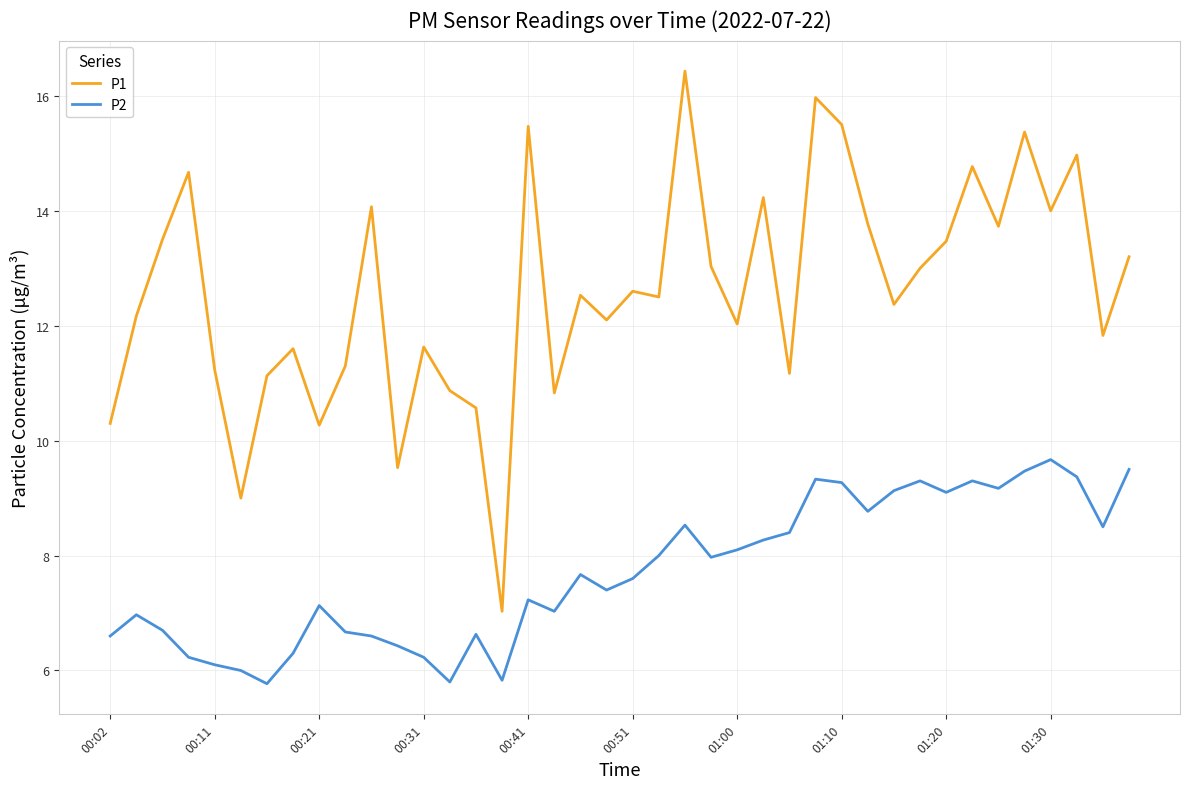

Which series has the largest total across all categories?

P1